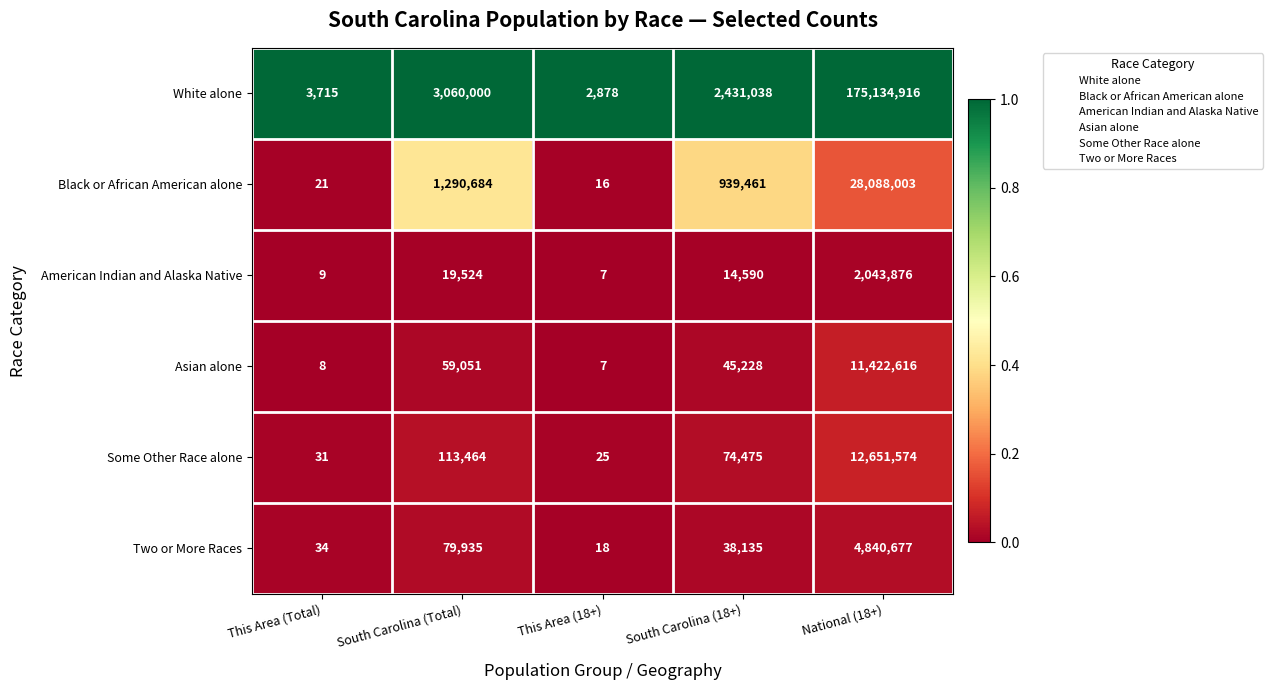

True or false: Asian alone has a value of 59051 at South Carolina (Total).

True